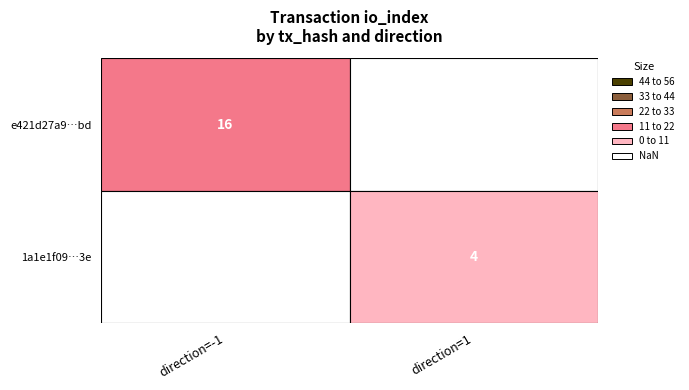

Reading left to right, what are all the values shown in this chart?

e421d27a9abdc95952a45e17cbd962932fa17bd: direction=-1	io_index=16
1a1e1f09ceba35fff7fd151d25e645f9a32cad3: direction=1	io_index=4